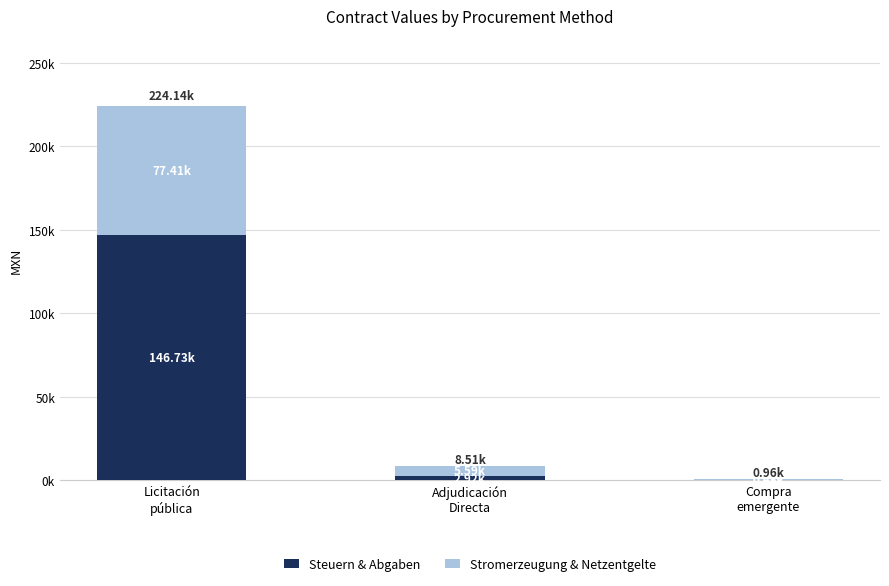

Read the Steuern & Abgaben value at Compra
emergente.

480.1